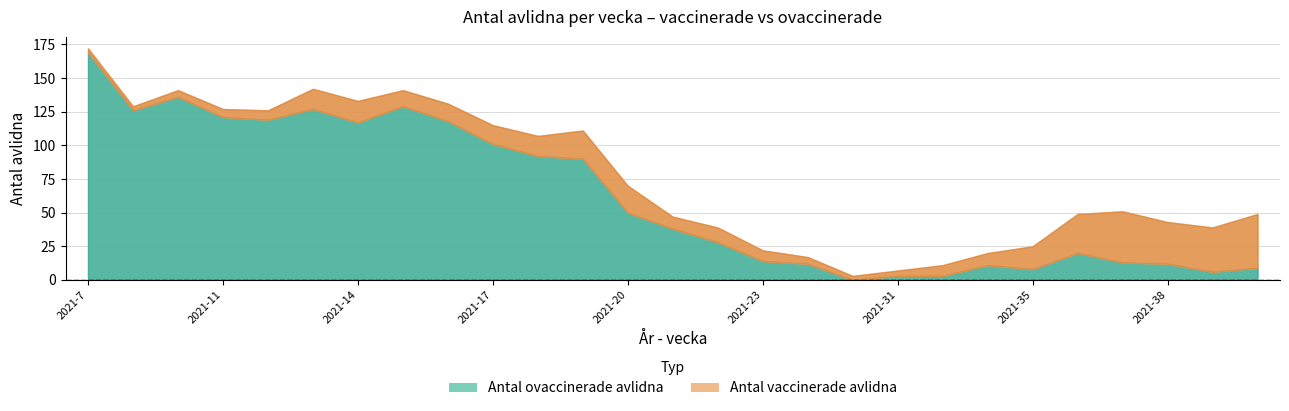

What are all the series names shown in the legend?

Antal ovaccinerade avlidna, Antal vaccinerade avlidna